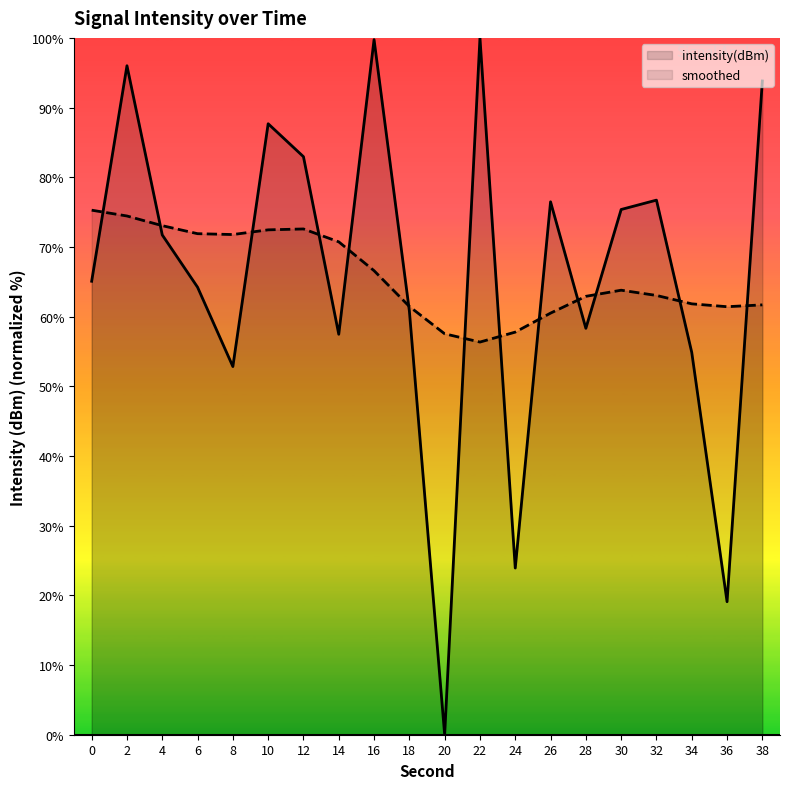

At which category does the chart reach its peak across all series?

22